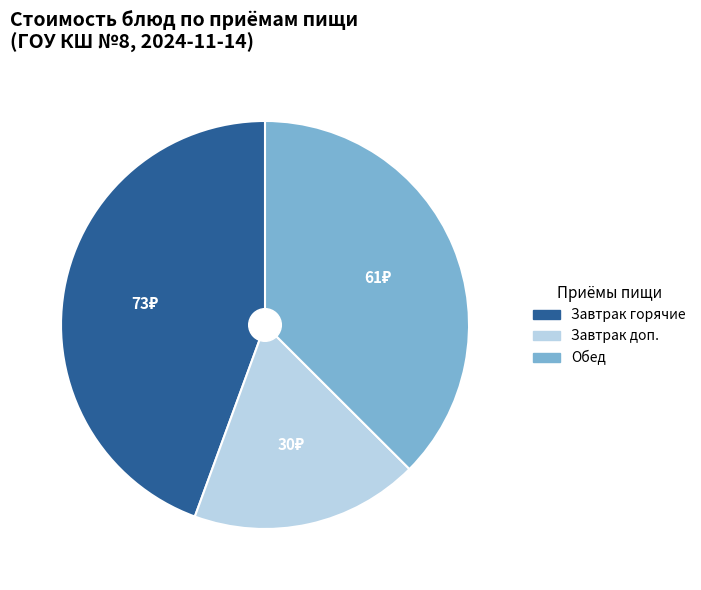

Is there a majority slice in this chart?

No